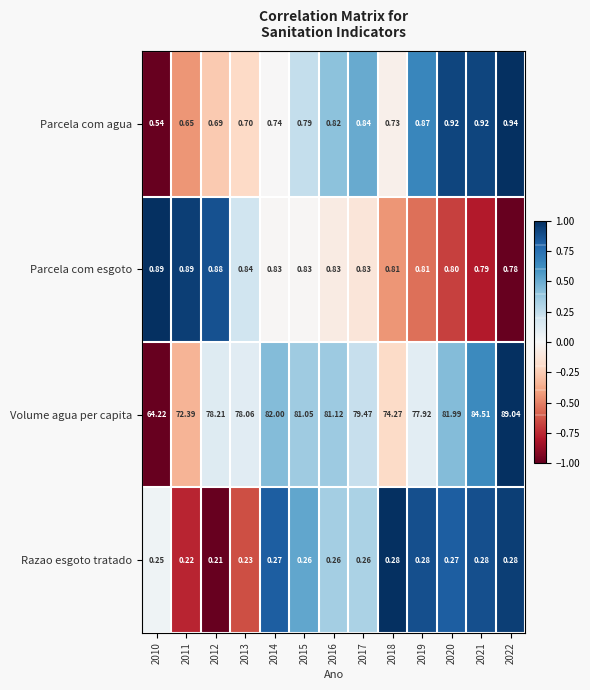

How many series are shown in this chart?

4